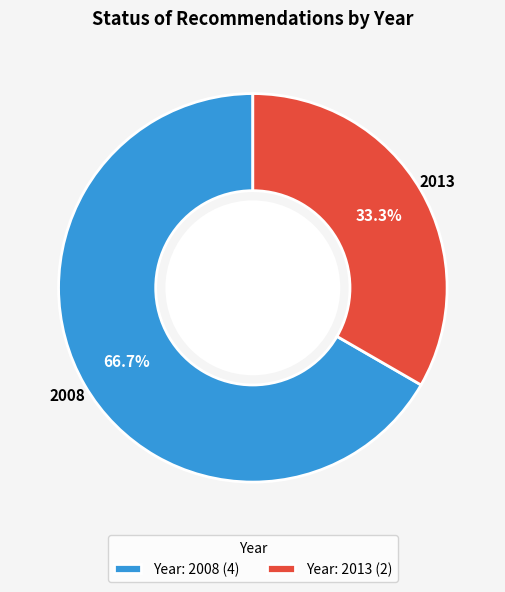

What is the ratio of the value at Year: 2013 (2) to the value at Year: 2008 (4)?

0.5